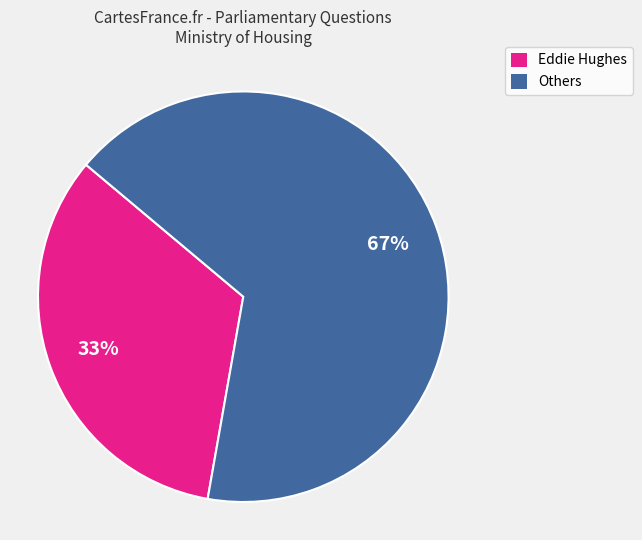

Does any single category account for the majority?

Yes